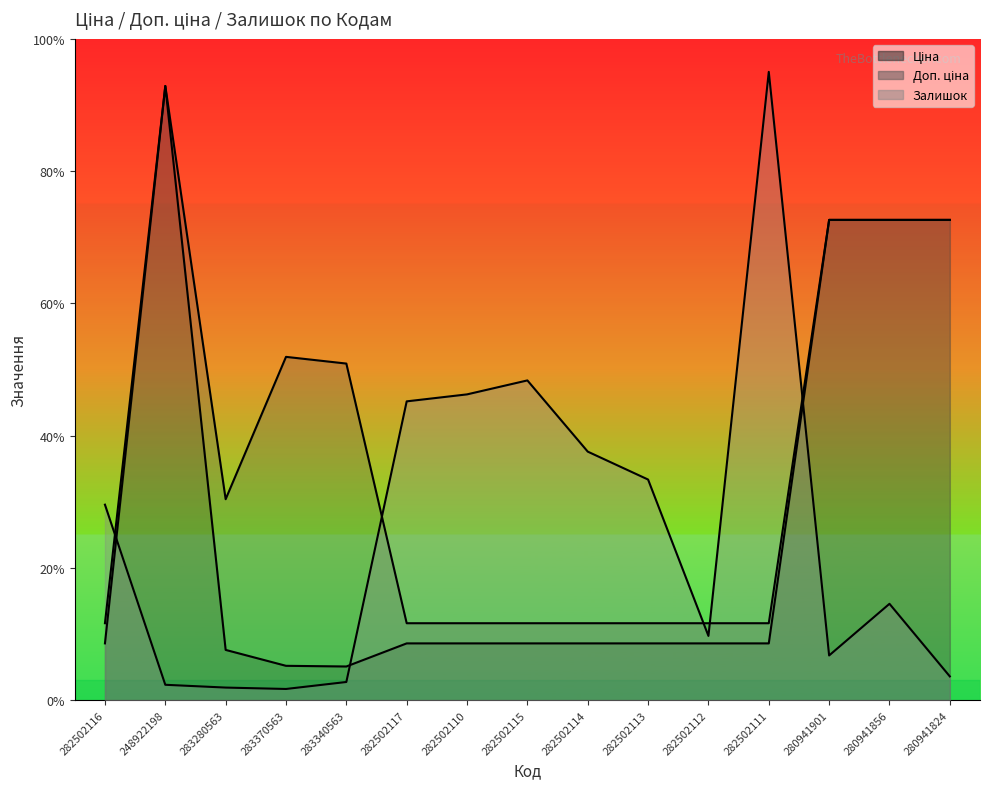

Is it true that Залишок equals 2172.0 at 280941856?

False